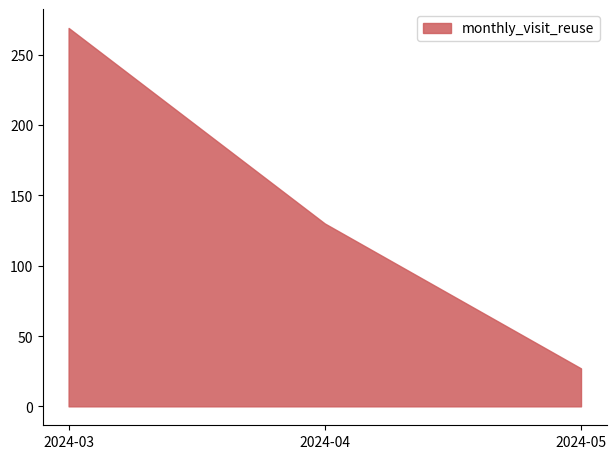

Approximately how many times larger is the value at 2024-04 compared to 2024-05?

4.8